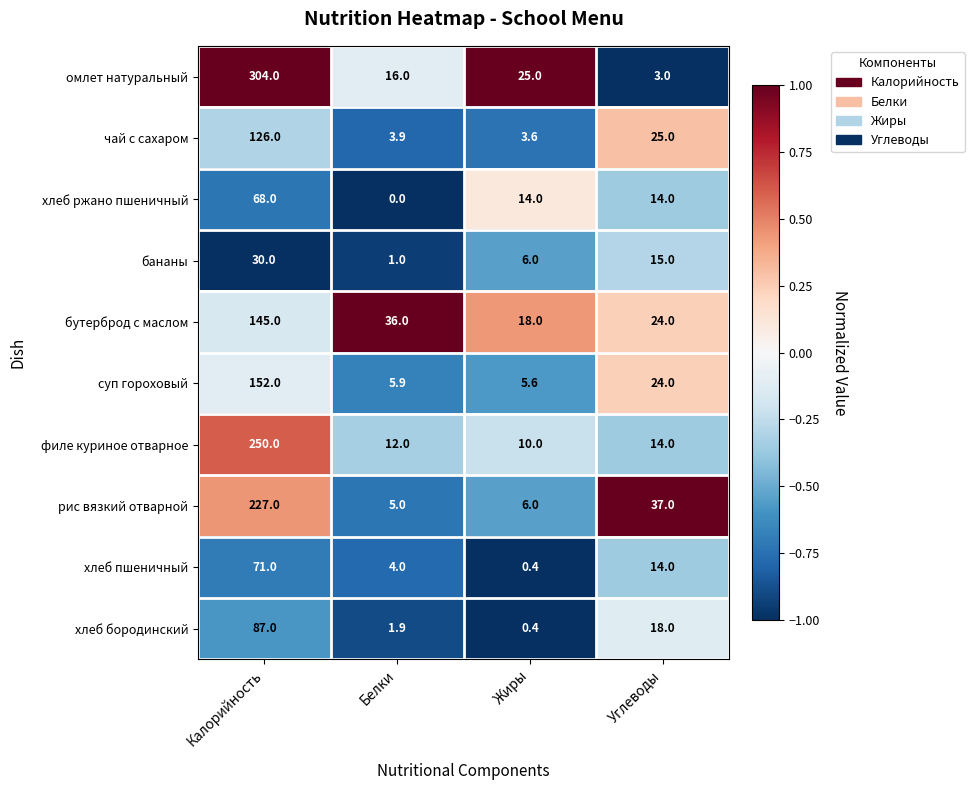

Which series has the widest spread of values?

омлет натуральный